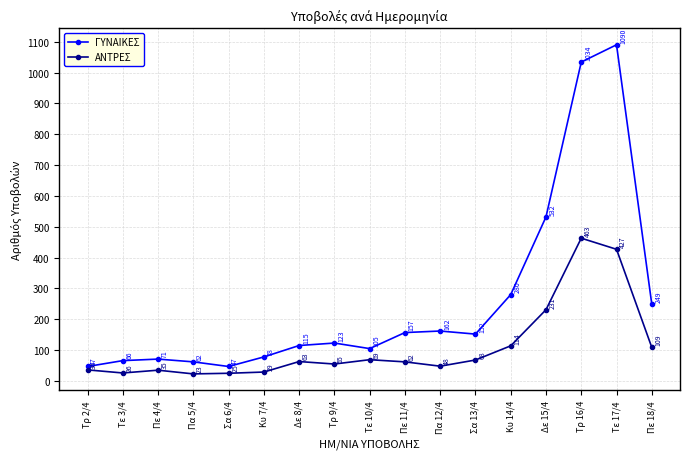

What is the sum of all ΓΥΝΑΙΚΕΣ values?

4370